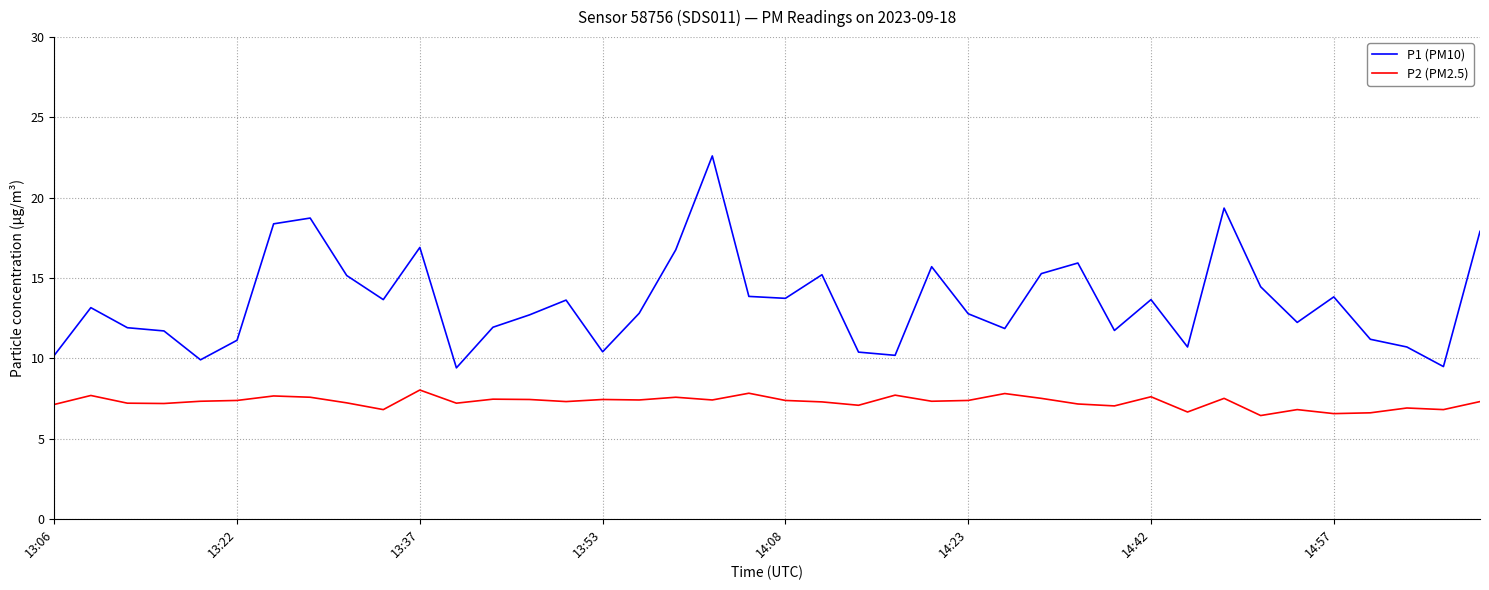

Which series has the largest total across all categories?

P1 (PM10)